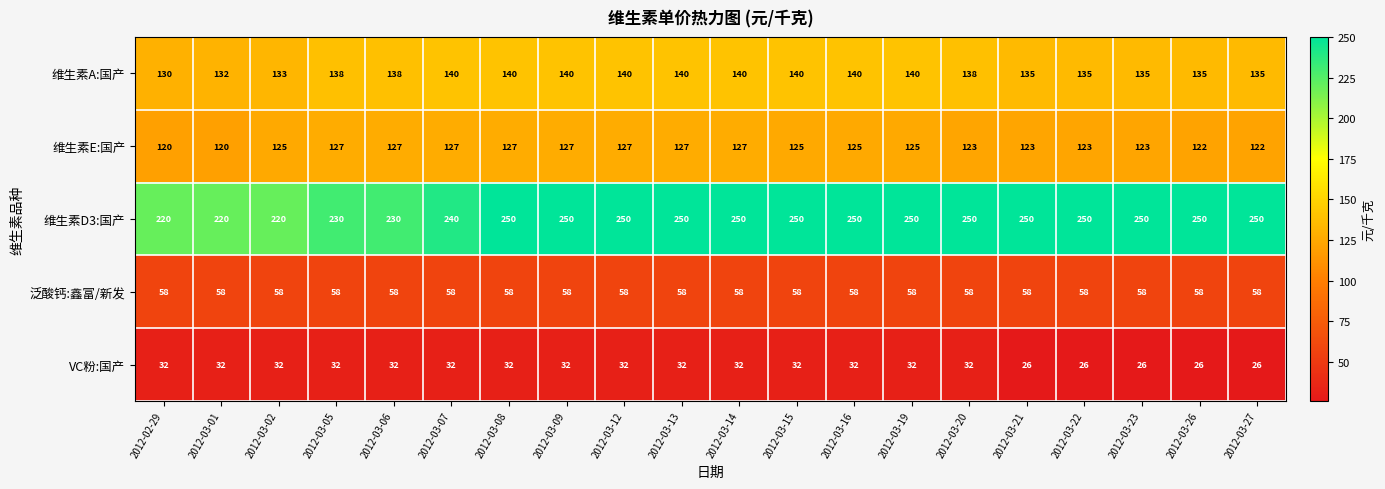

What is the greatest value displayed?

250